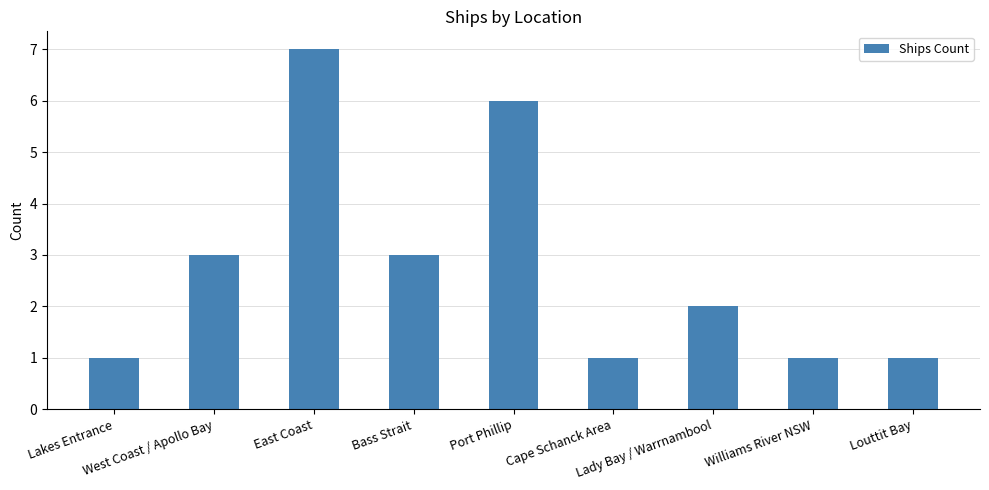

What is the change in value from East Coast to Port Phillip?

-1